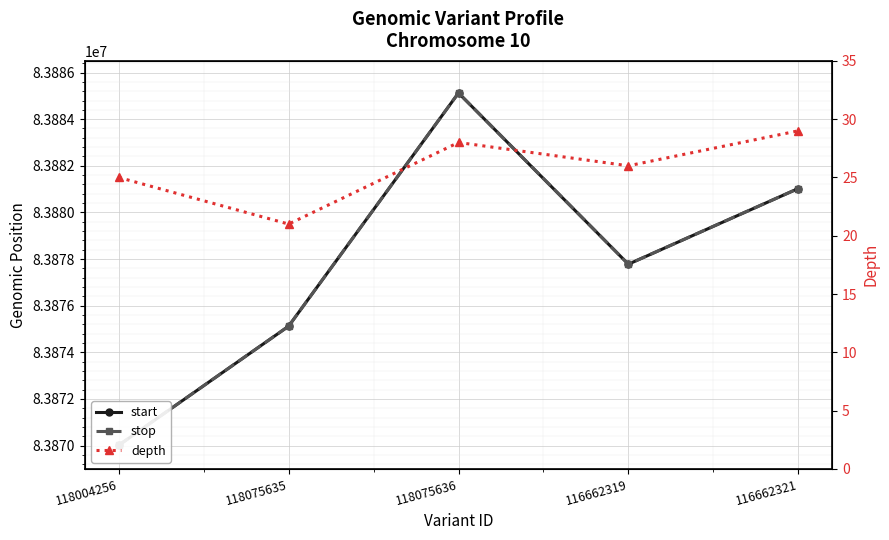

True or false: depth and start cross at least once.

False